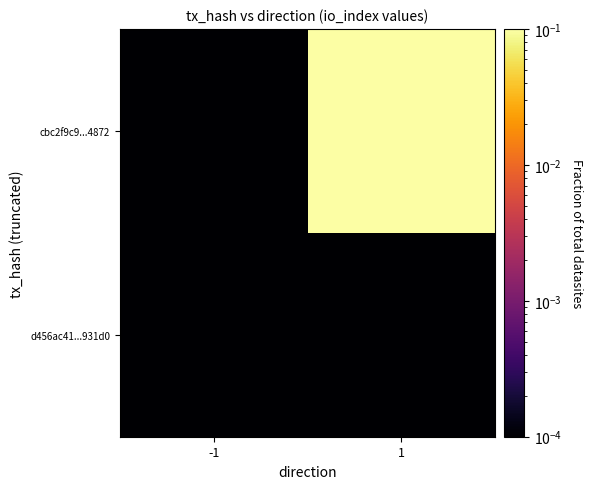

How many distinct data groups are displayed?

2